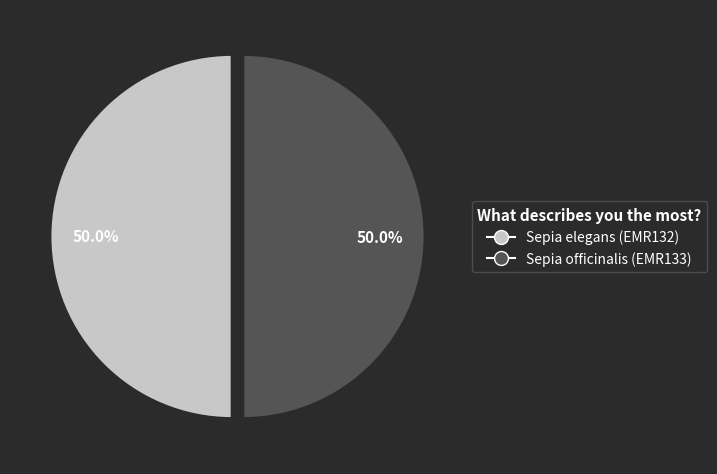

To the nearest percent, what portion does Sepia elegans represent?

50%